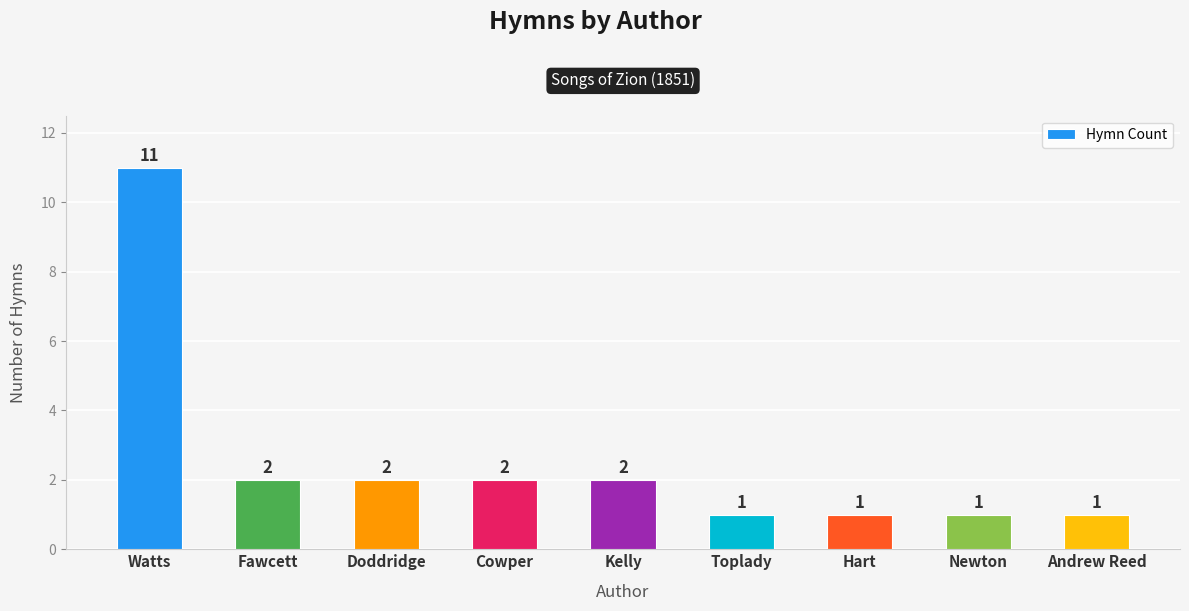

What is the label of the 6th bar from the right?

Cowper